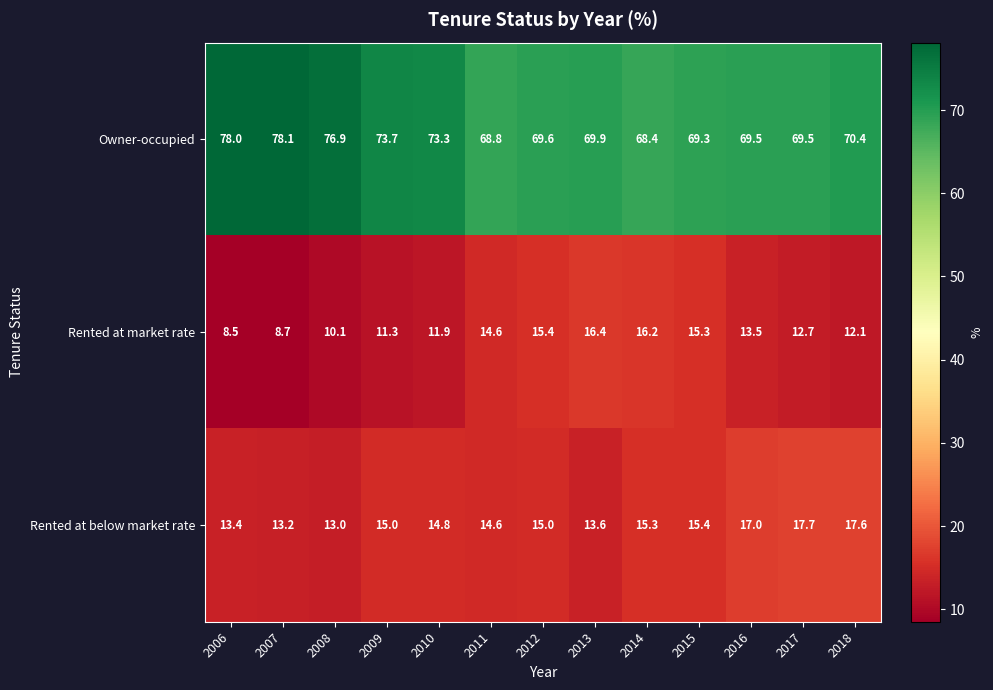

Which series has the widest spread of values?

Owner-occupied